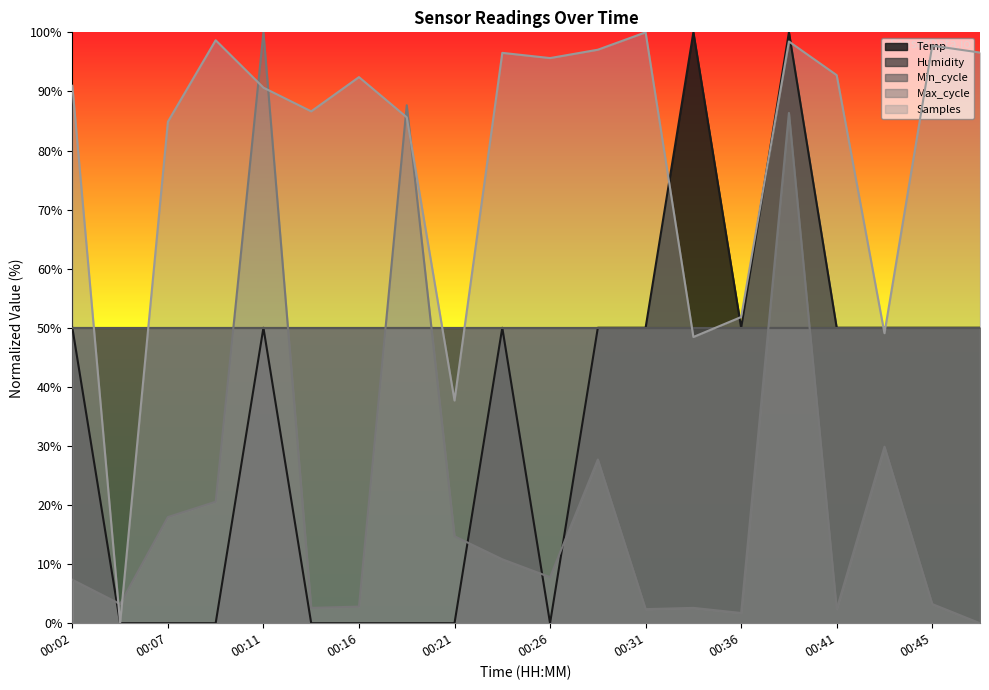

Reading left to right, list all the values displayed in this chart.

Temp: 50.0	0.0	0.0	0.0	50.0	0.0	0.0	0.0	0.0	50.0	0.0	50.0	50.0	100.0	50.0	100.0	50.0	50.0	50.0	50.0
Max_cycle: 7.4	3.2	18.0	20.6	100.0	2.6	2.8	87.7	14.7	10.8	7.8	27.7	2.4	2.6	1.7	86.4	2.4	29.9	3.2	0.0
Samples: 91.0	0.0	84.9	98.7	90.6	86.6	92.4	85.6	37.7	96.5	95.6	97.1	100.0	48.4	51.8	98.5	92.8	49.1	97.7	96.6